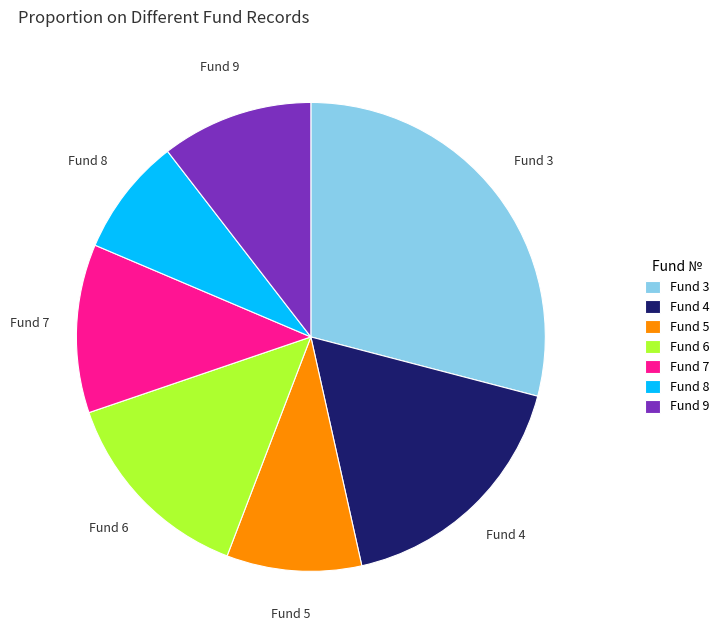

True or false: Fund 4 accounts for 17% of the total.

True